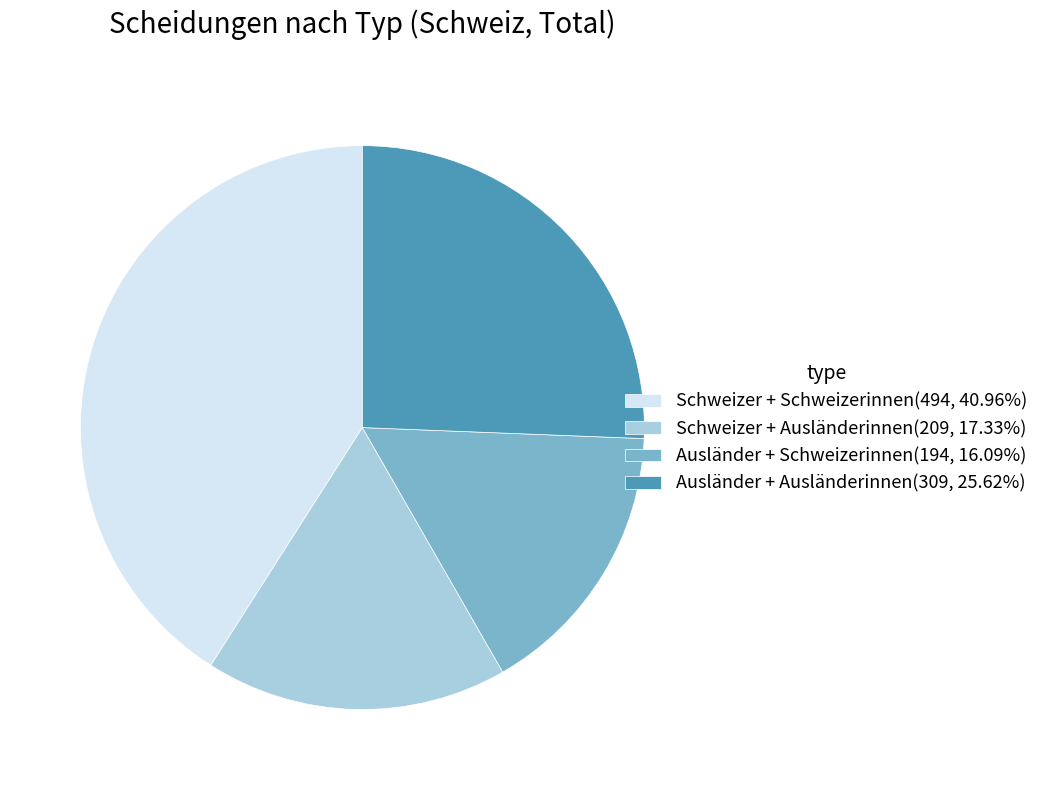

Does Ausländer + Ausländerinnen account for over 50% of the chart?

No